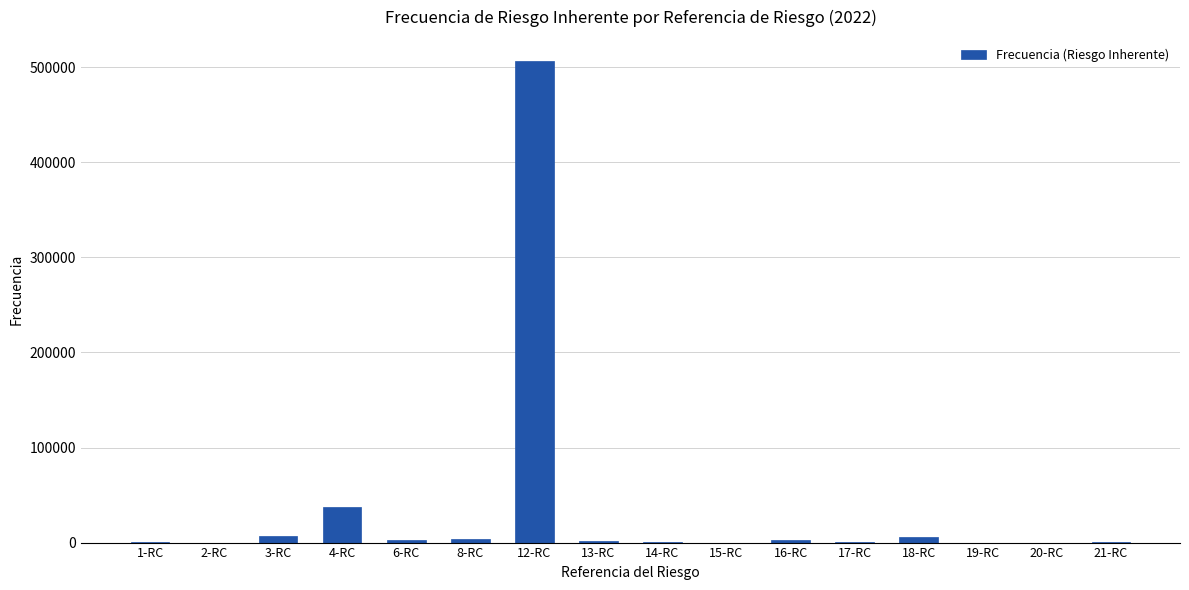

Which category has the highest value across all series?

12-RC